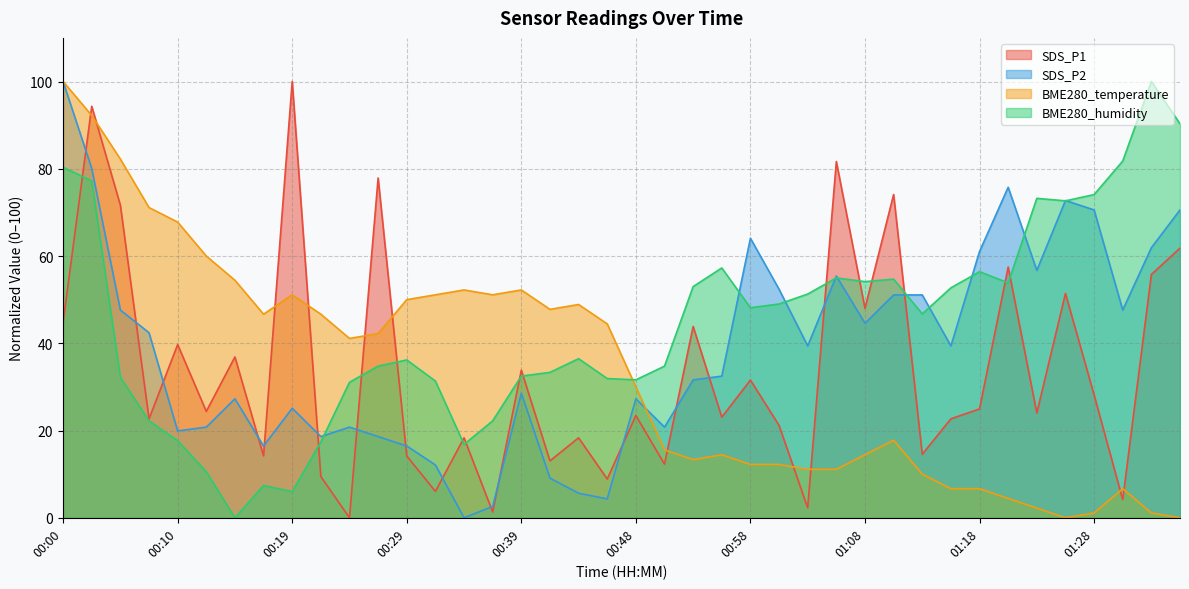

What is the difference between the BME280_humidity values at 01:08 and 01:28?

19.9